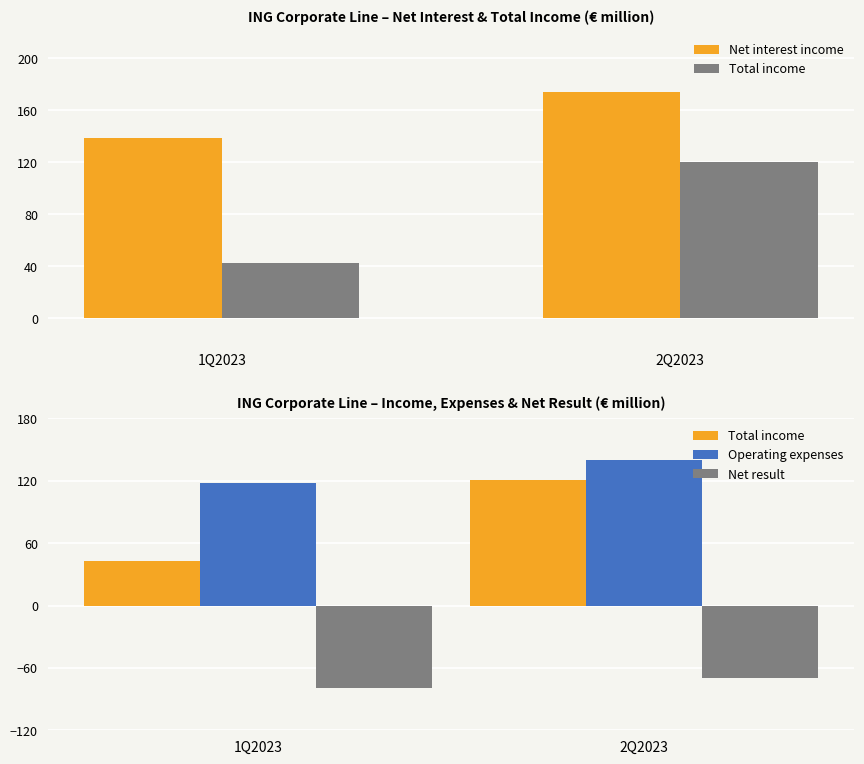

What is the sum of all Total income values?

163.1